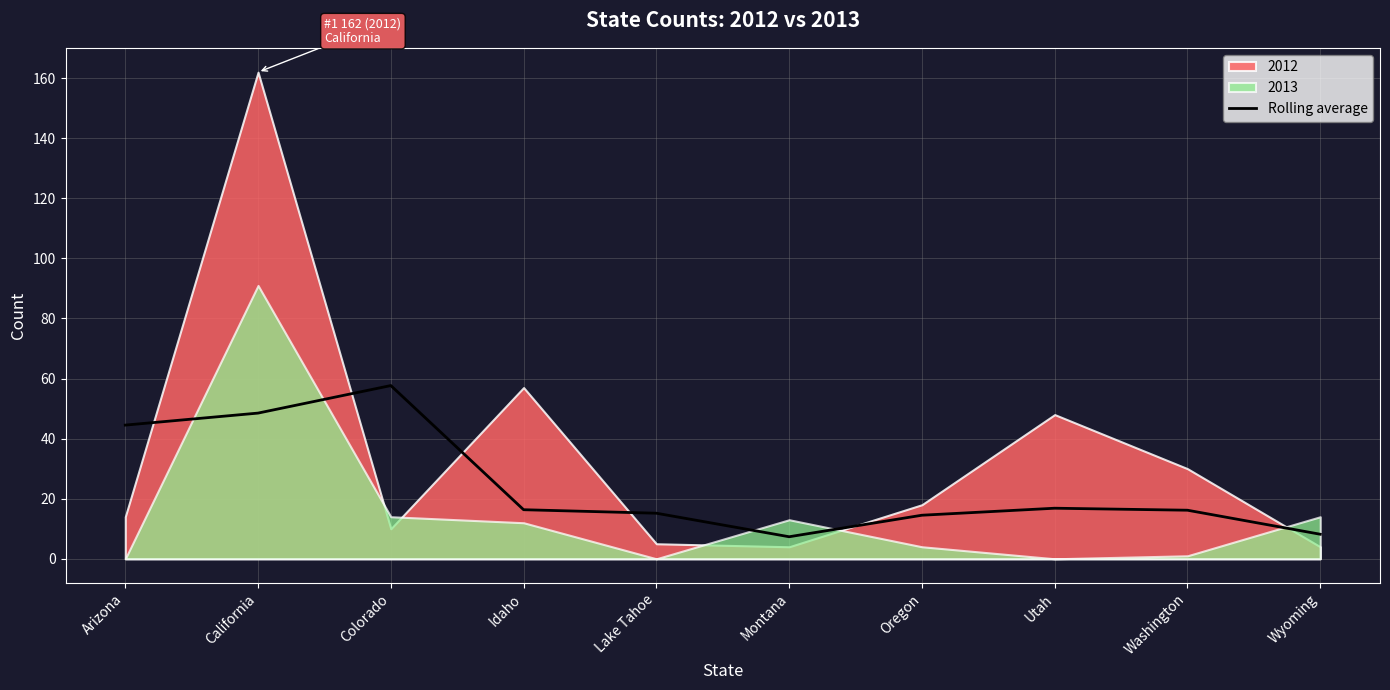

Reading left to right, extract all data points from this chart.

Arizona=44.5	California=48.5	Colorado=57.7	Idaho=16.3	Lake Tahoe=15.2	Montana=7.3	Oregon=14.5	Utah=16.8	Washington=16.2	Wyoming=8.2